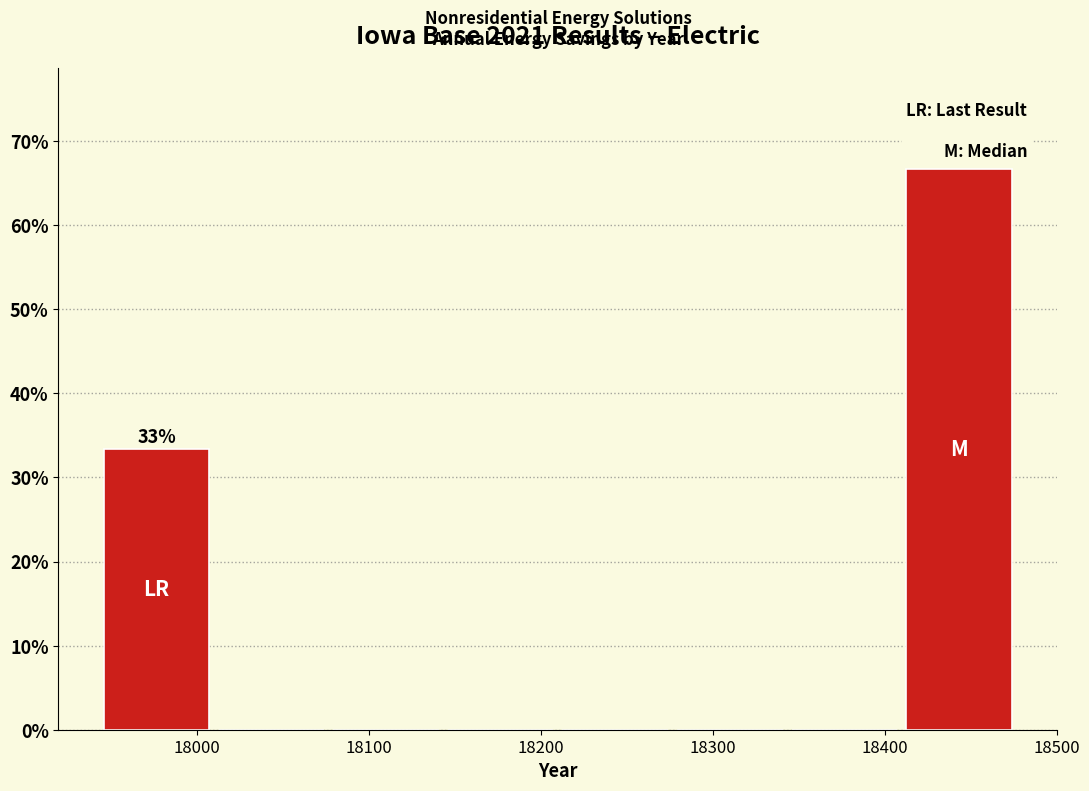

Which range on the x-axis has the tallest bar?

18410 to 18480